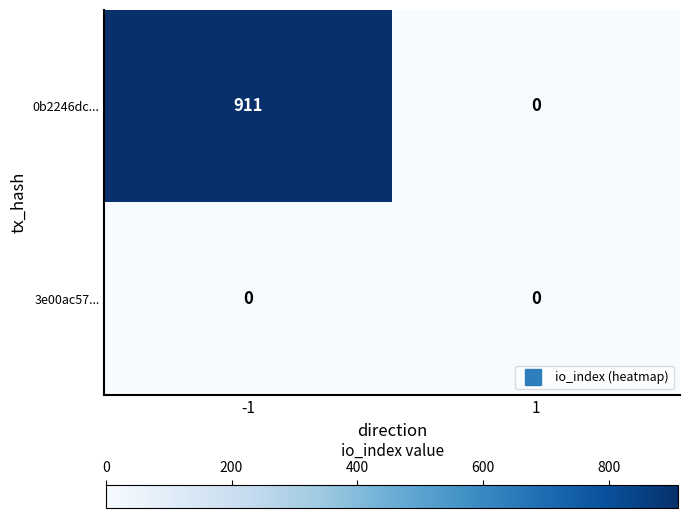

Which series changed the most between -1 and 1?

0b2246dc...